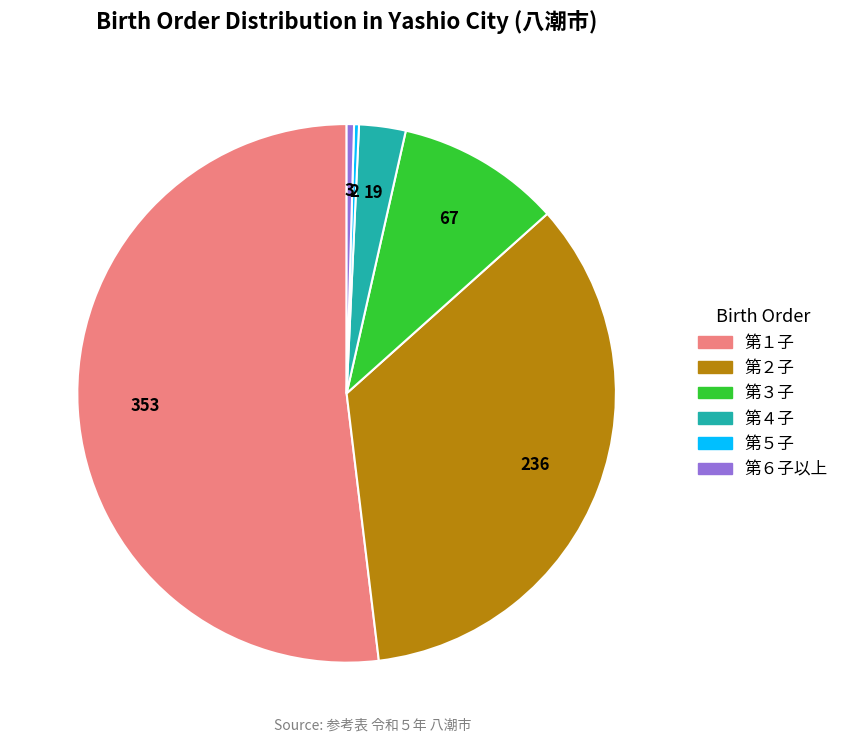

Combined, do 第３子 and 第４子 account for over 50%?

No